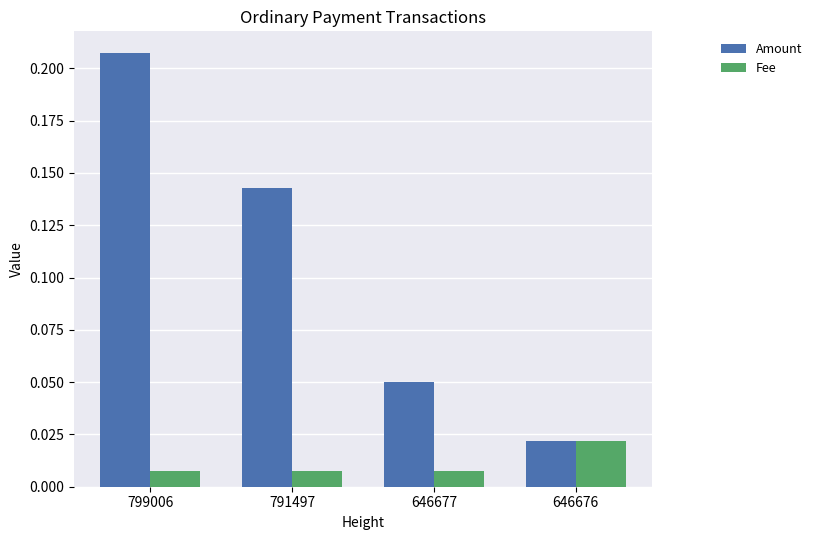

Rank the series by their maximum value, from highest to lowest.

Amount, Fee